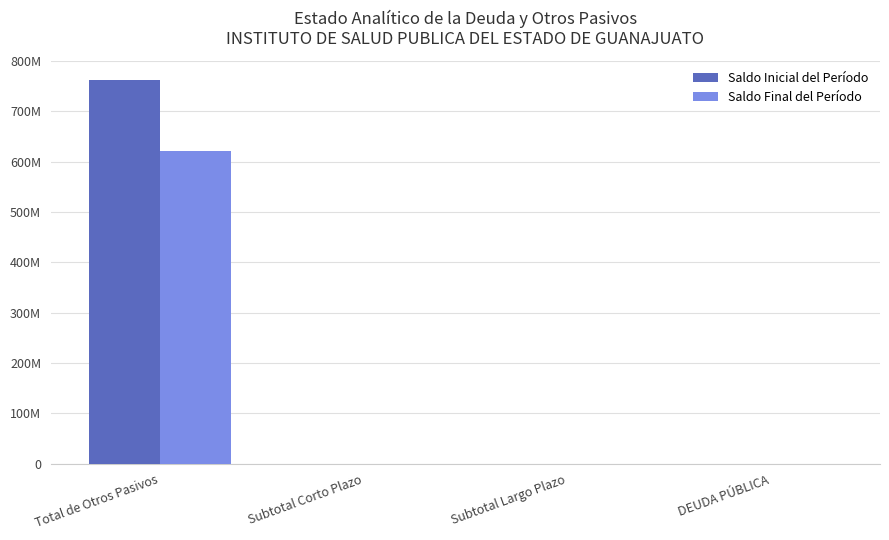

What is the approximate value of Saldo Final del Período at Total de Otros Pasivos?

620494943.6